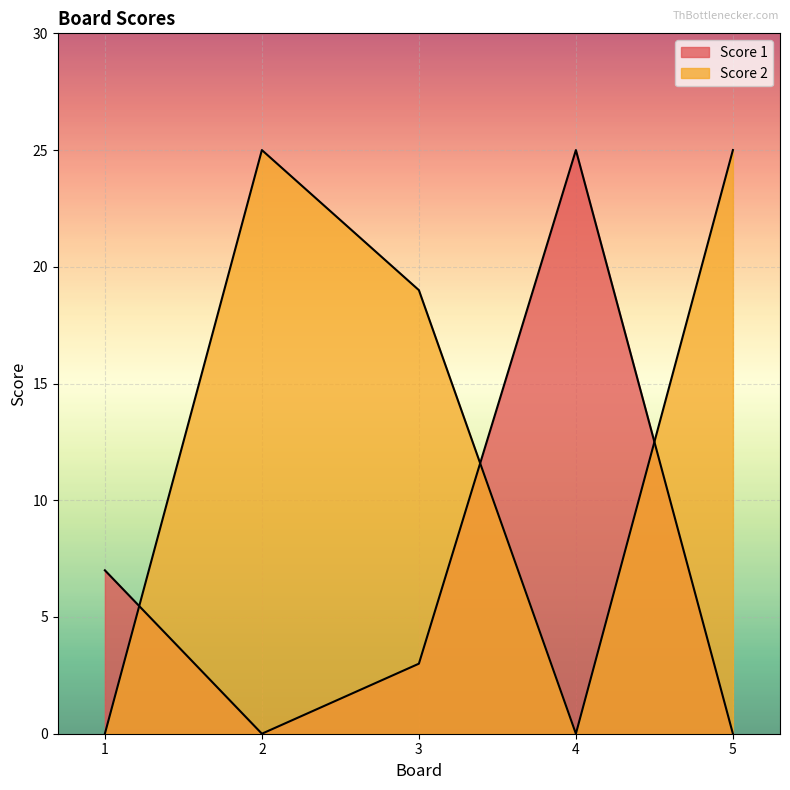

What is the sum of the Score 2 values at 1 and 2?

25